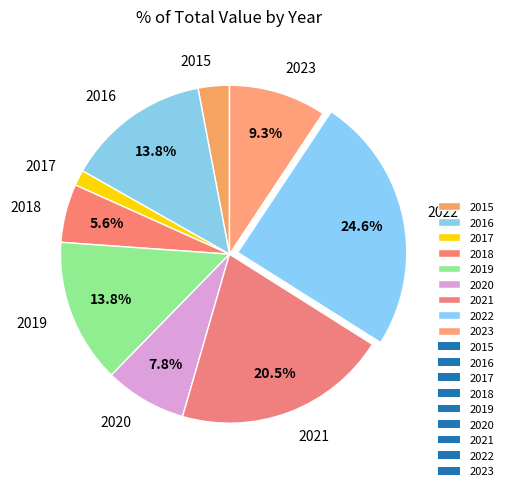

To the nearest percent, what portion does 2018 represent?

6%